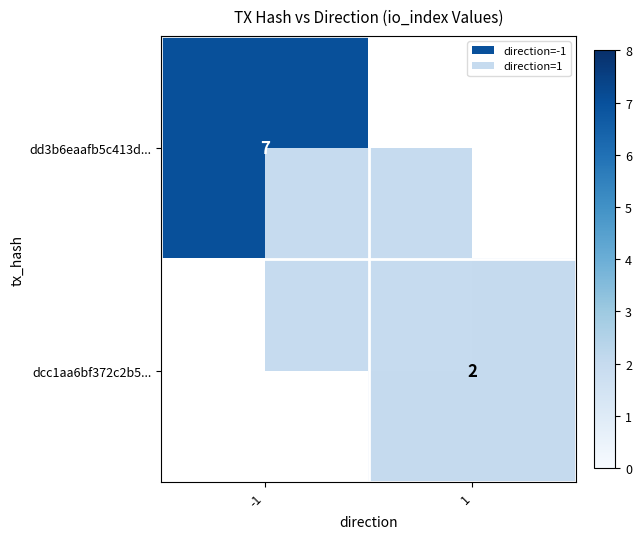

The value of dd3b6eaafb5c413d... at -1 is 7. True or false?

True